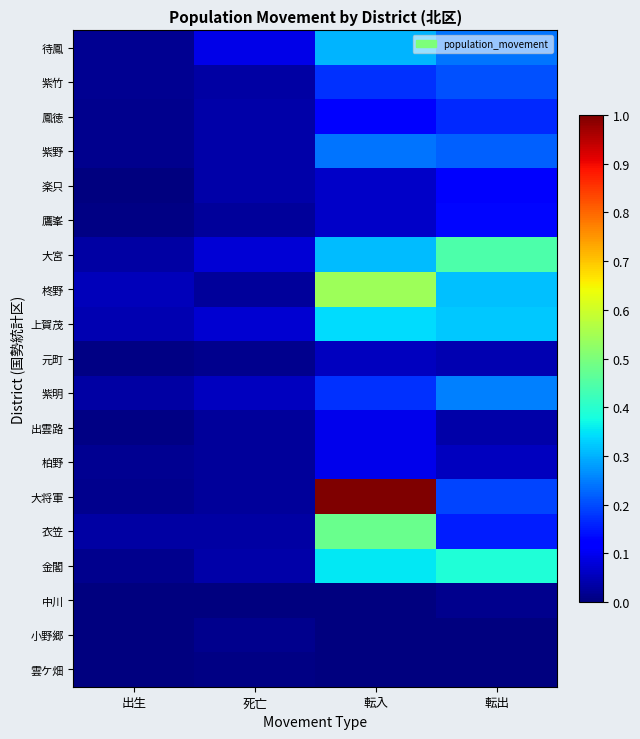

Which series has the largest total across all categories?

大将軍